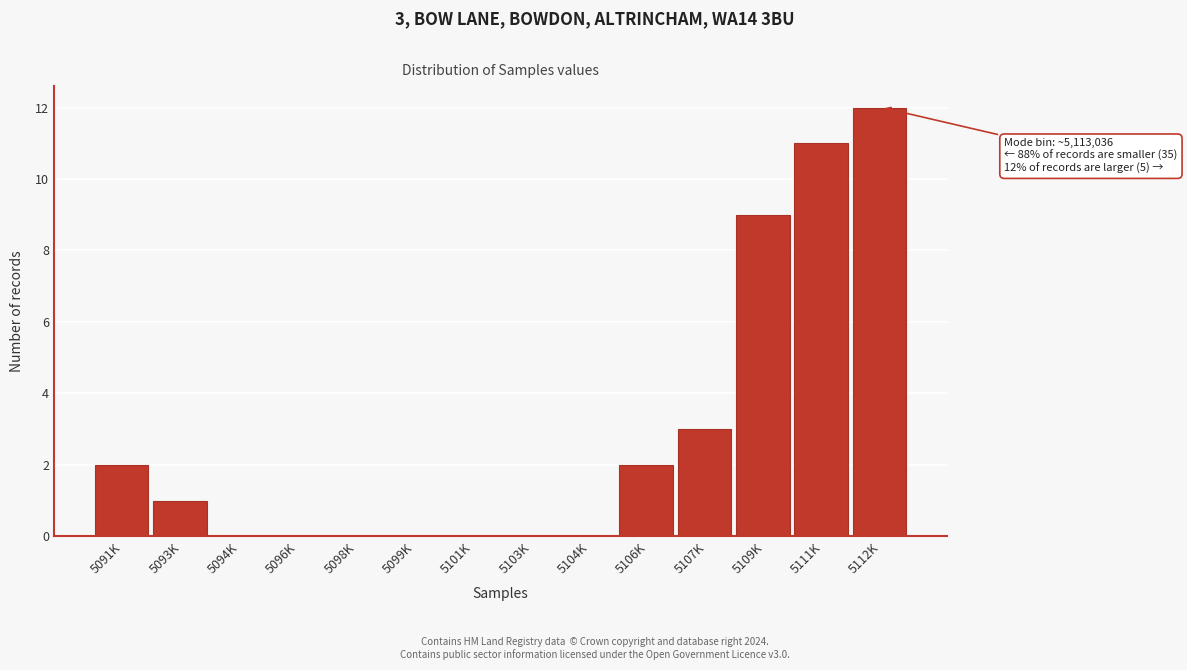

Reading right to left, list all the values displayed in this chart.

5112K=12	5111K=11	5109K=9	5107K=3	5106K=2	5104K=0	5103K=0	5101K=0	5099K=0	5098K=0	5096K=0	5094K=0	5093K=1	5091K=2